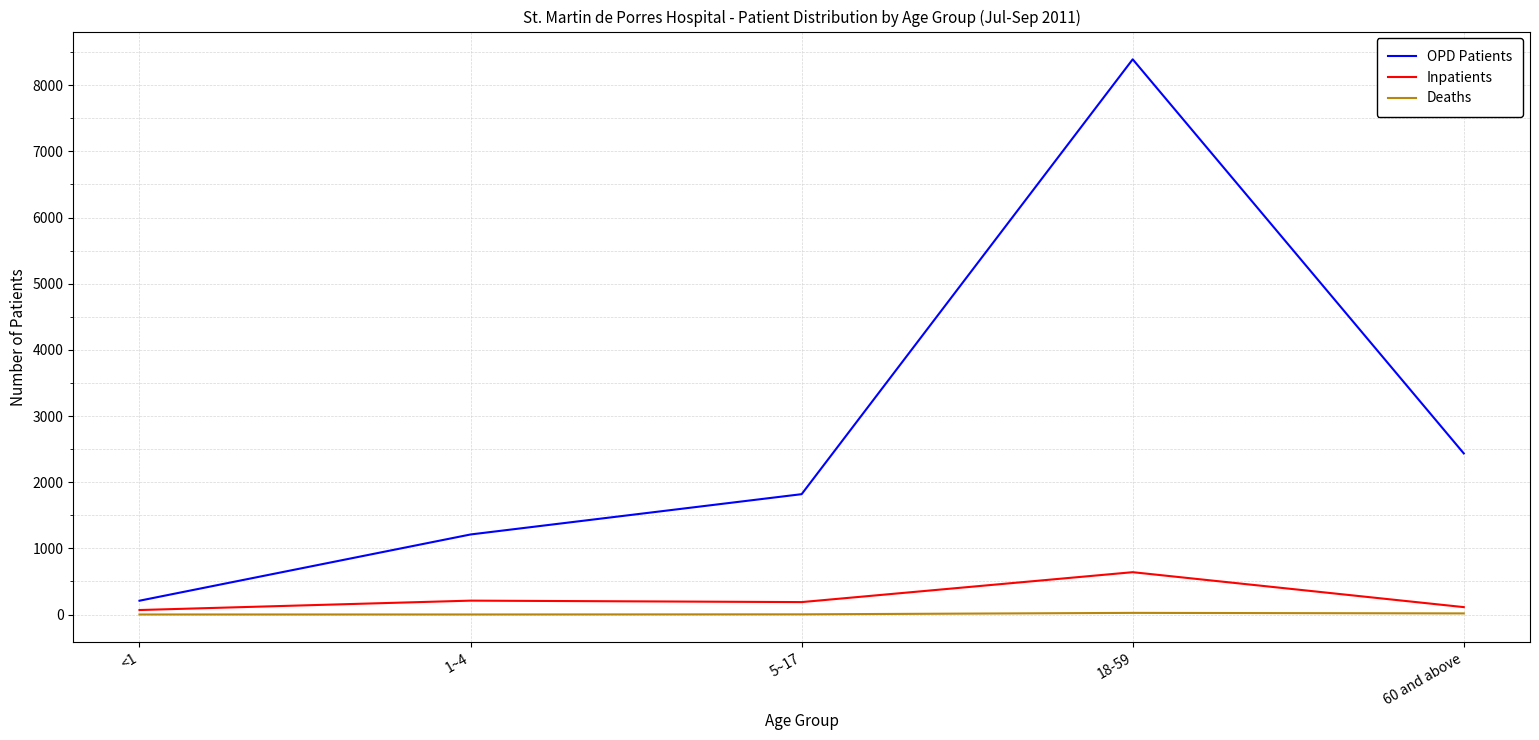

Count the number of data series in this chart.

3